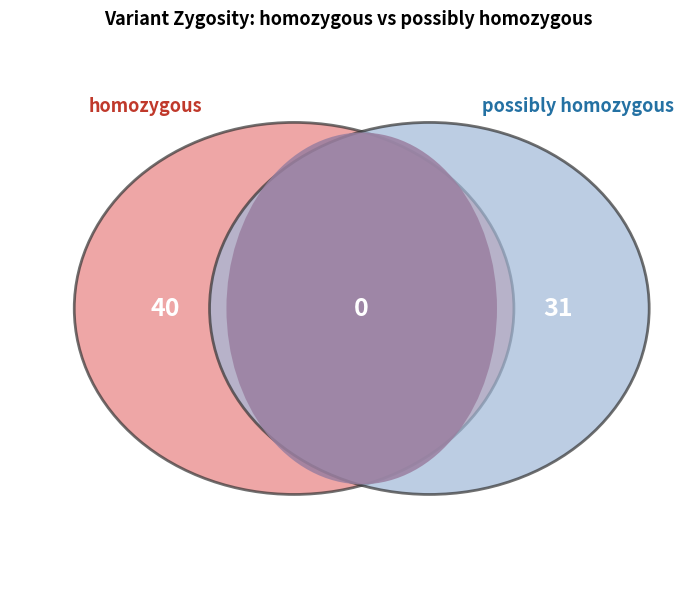

What is the largest slice in the pie chart?

homozygous